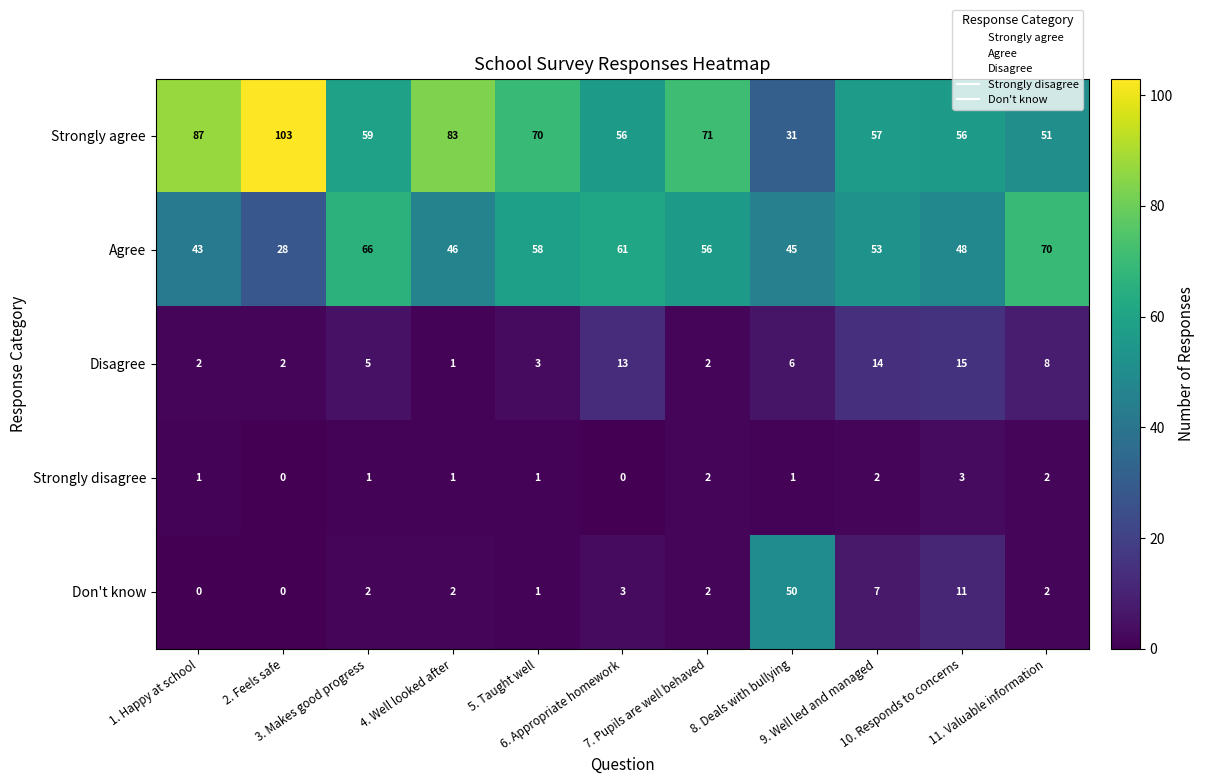

List the series in order of their peak value, lowest first.

Strongly disagree, Disagree, Don't know, Agree, Strongly agree